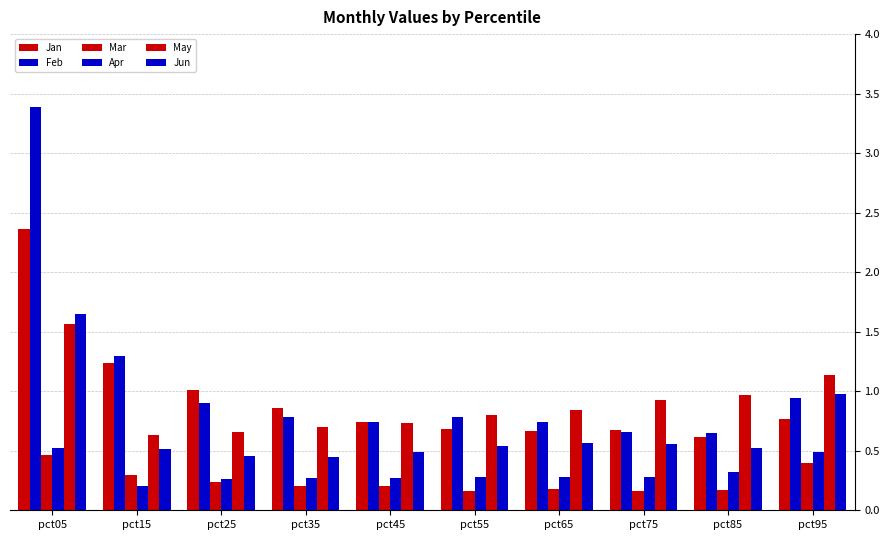

Does the chart contain any negative values?

No